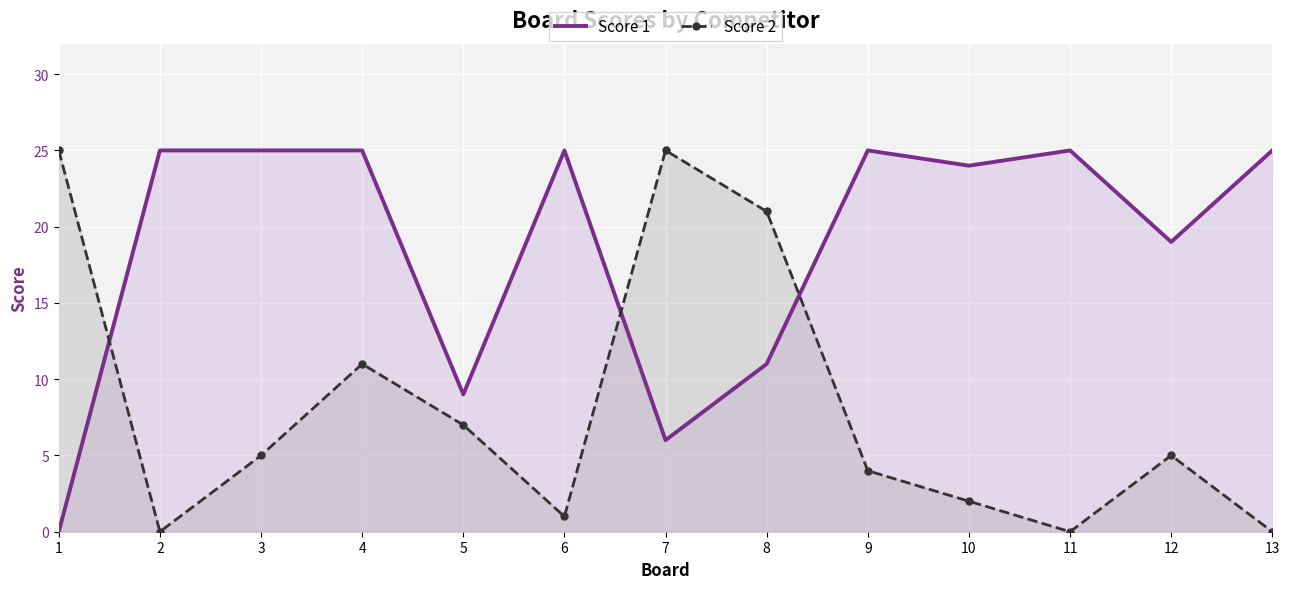

Rank the series by their average value, from highest to lowest.

Score 1, Score 2